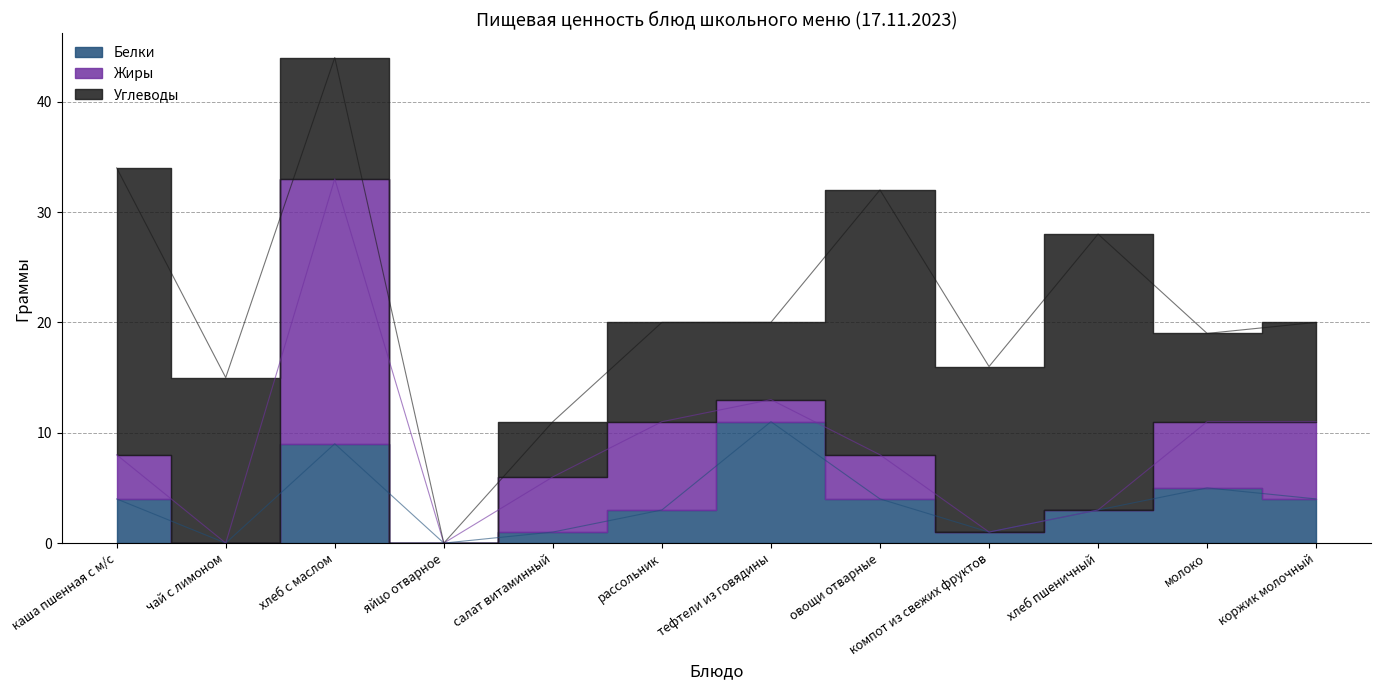

Which series has the largest range (max minus min)?

Углеводы